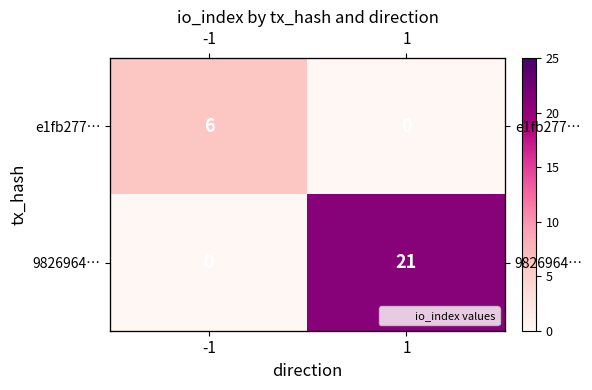

Which category has the lowest value across all series?

1